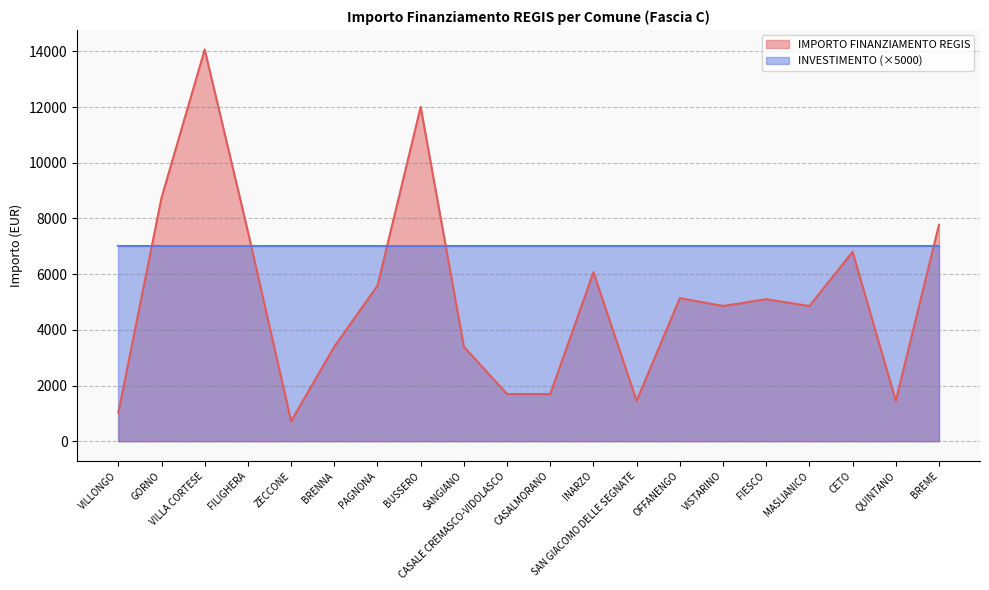

What is the maximum value shown in the chart?

14063